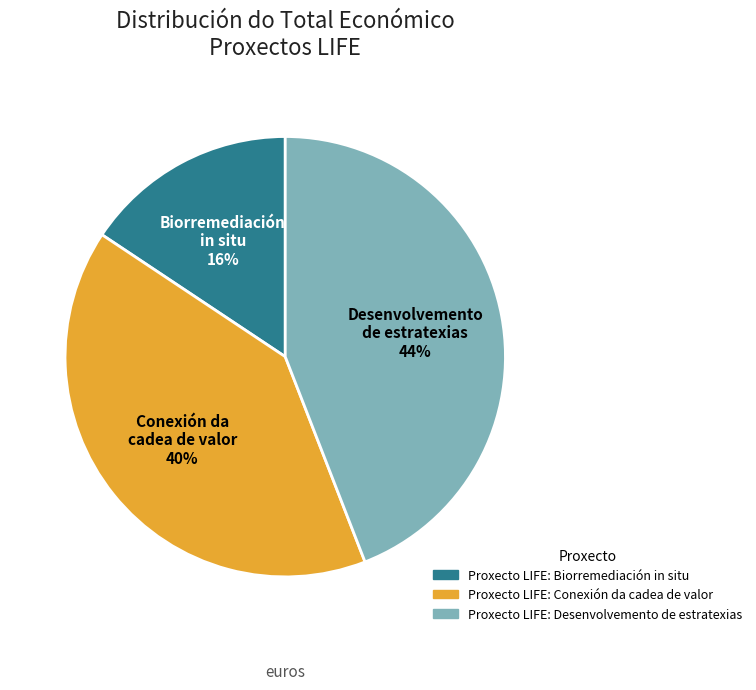

Does any single category account for the majority?

No